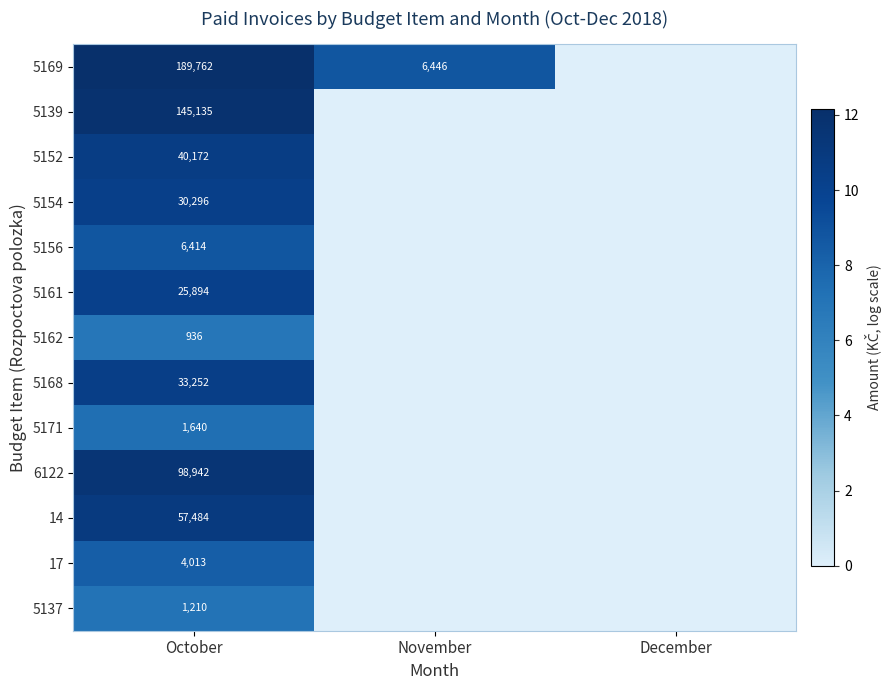

What is the total value across all series at October?

635150